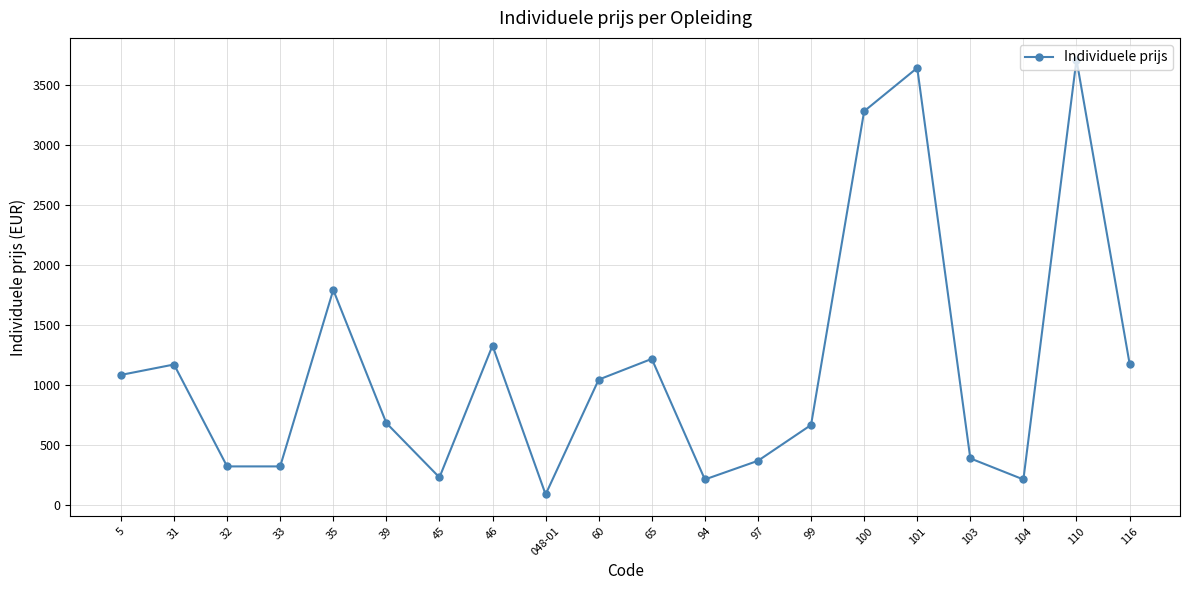

True or false: the data shows 210 at 104.

True